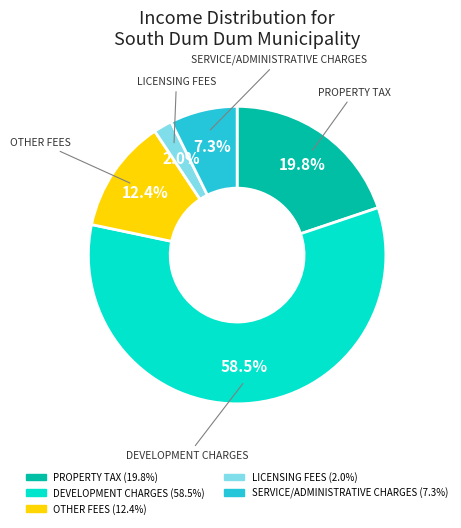

What is the total percentage of OTHER FEES and PROPERTY TAX?

32.2%